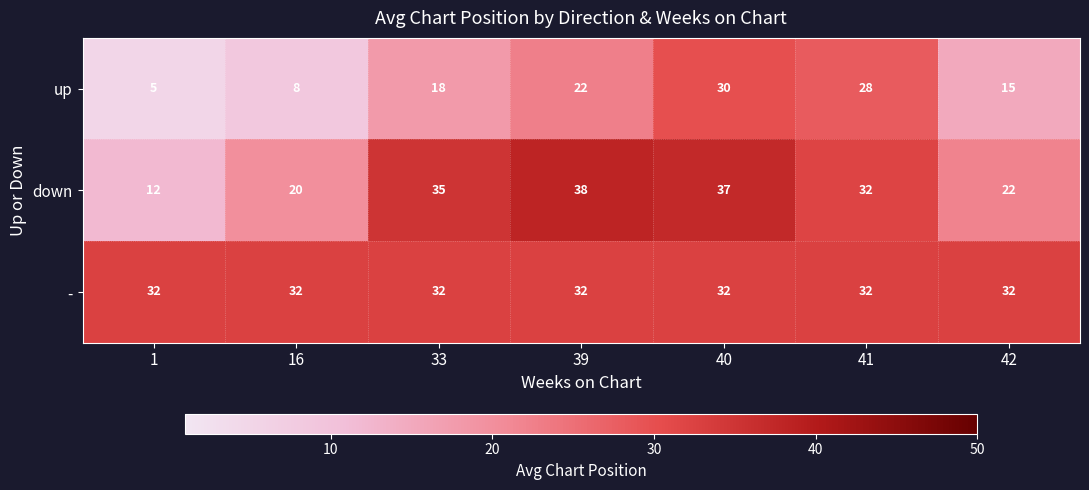

Between 16 and 42, which series saw the biggest shift?

up